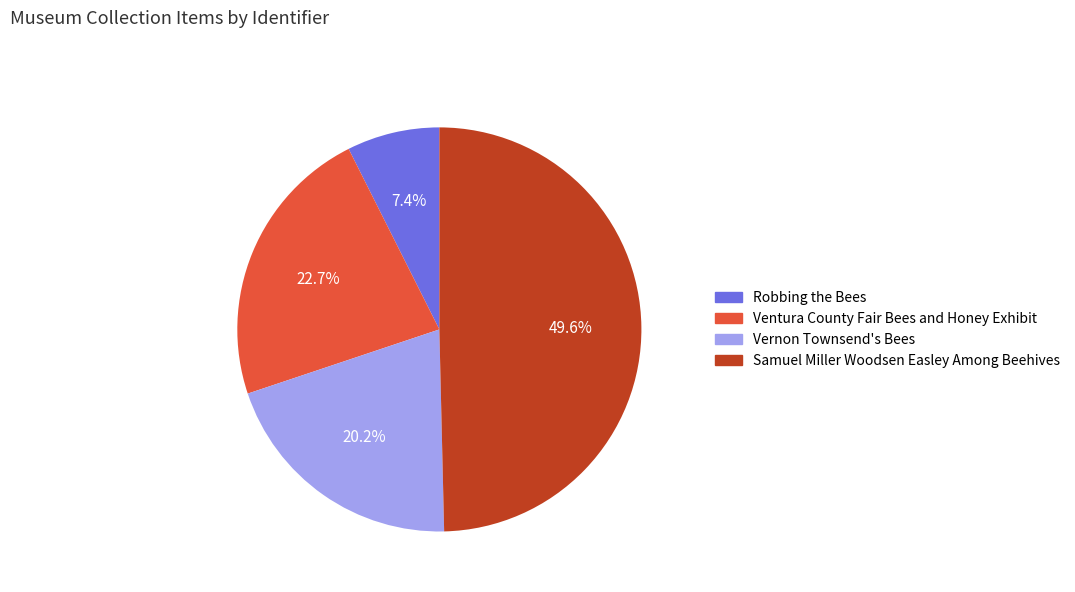

To the nearest percent, what is the average slice percentage?

25%